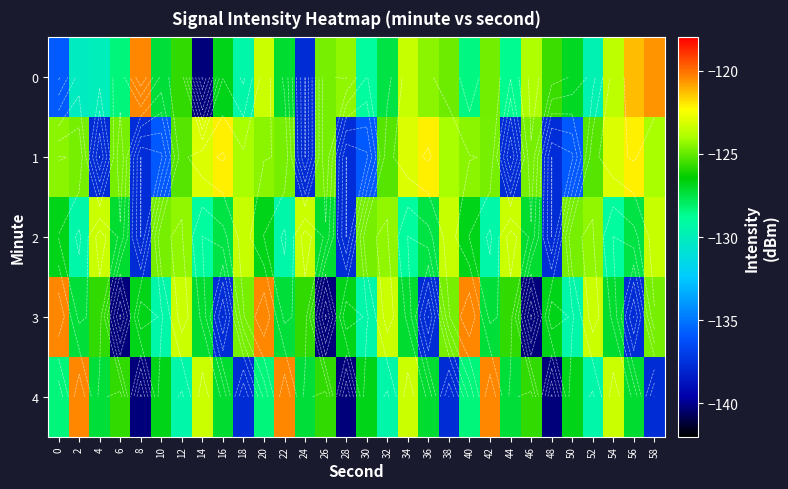

How many data points in 2 are less than -126?

18